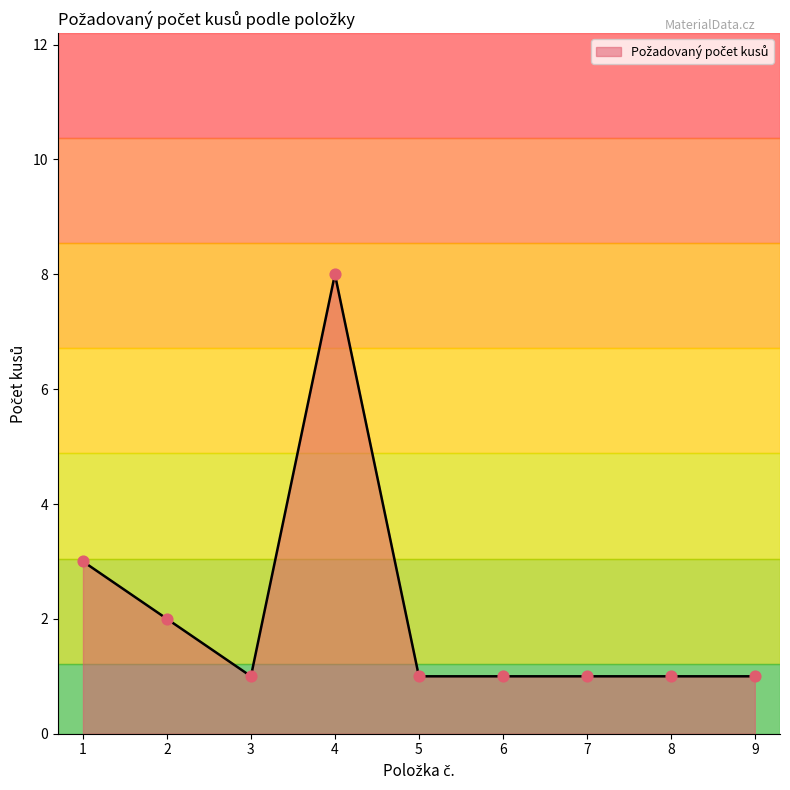

Approximately how many times larger is the value at 3 compared to 9?

1.0